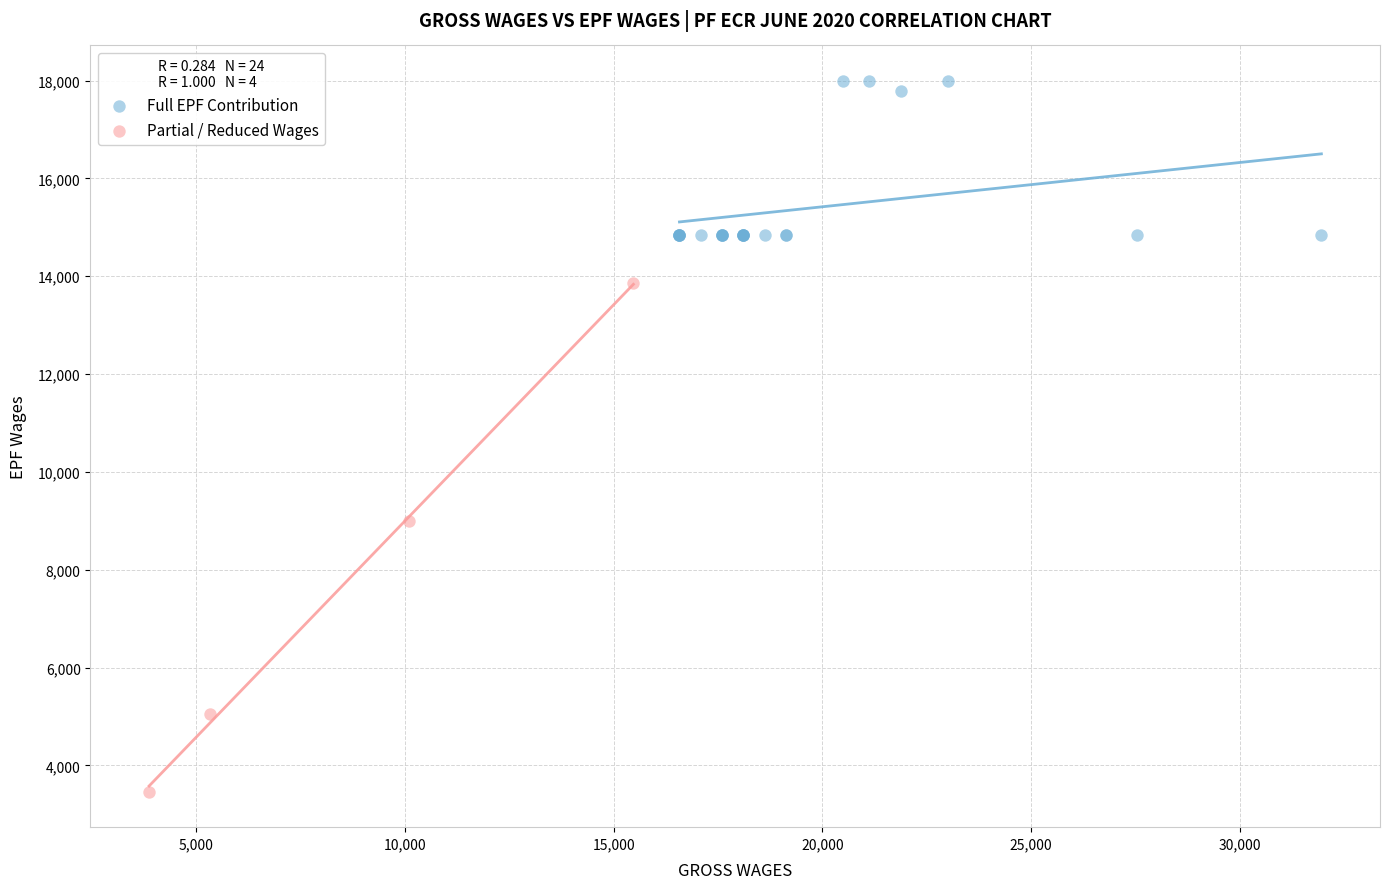

Which series has the widest spread of Y values?

Partial / Reduced Wages